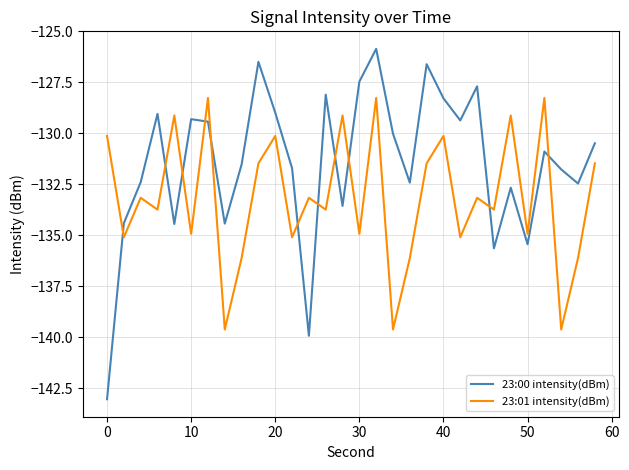

Which series has the largest range (max minus min)?

23:00 intensity(dBm)